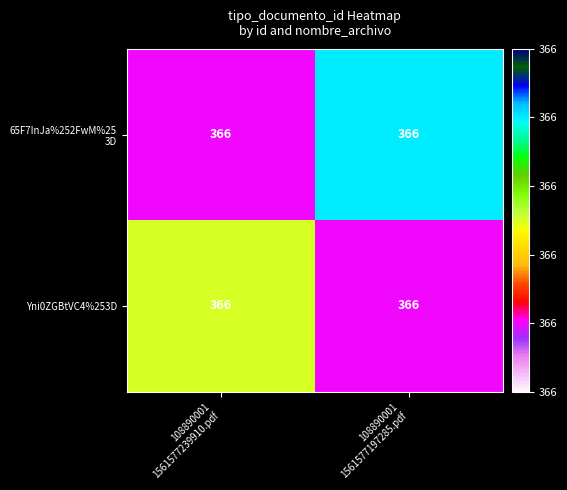

List the series in order of their overall mean, lowest first.

Yni0ZGBtVC4%253D, 65F7InJa%252FwM%25 3D